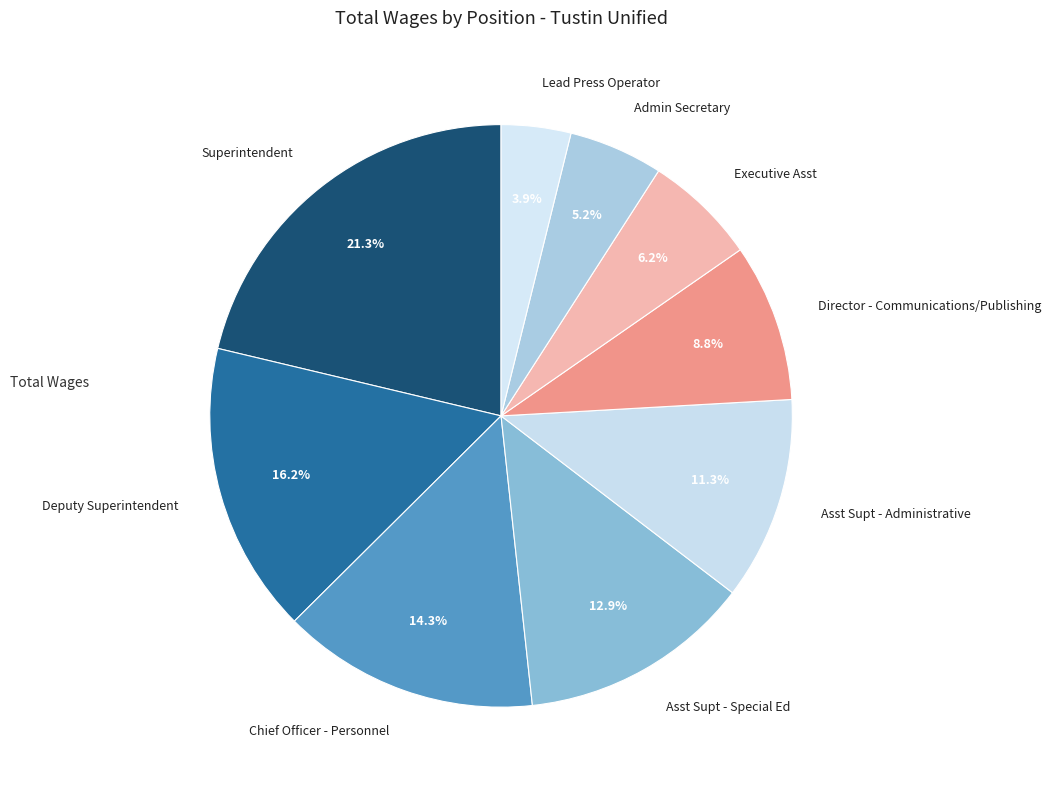

To the nearest percent, what percentage of the pie is Director - Communications/Publishing?

9%